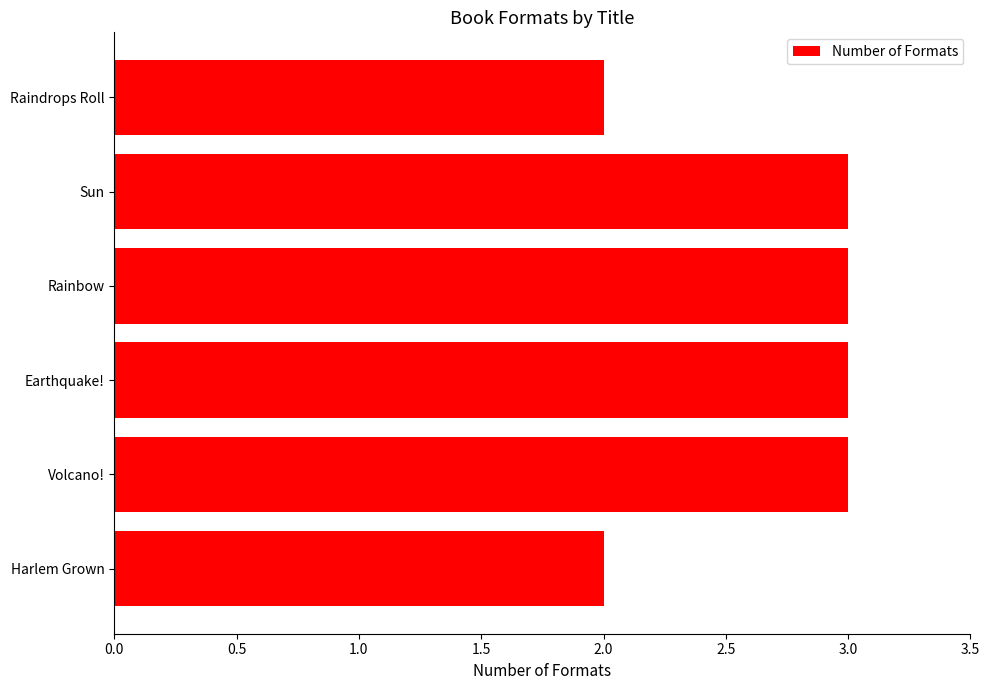

What is the average value?

3